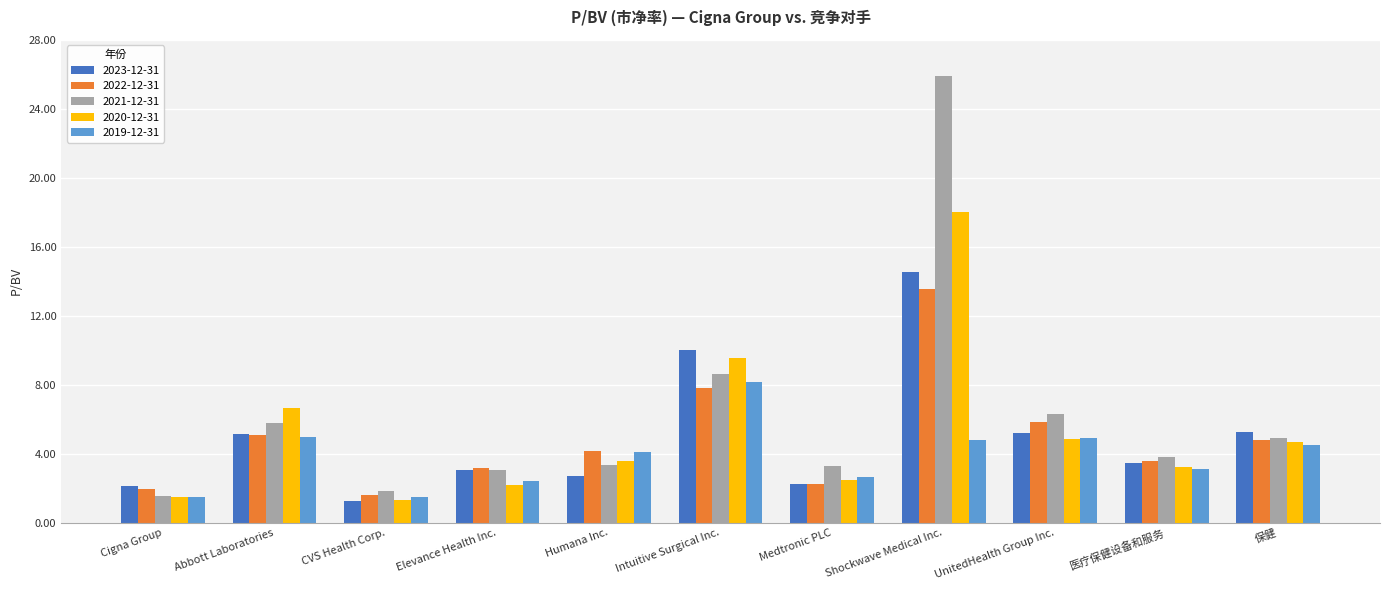

How many bars are there in each group?

5